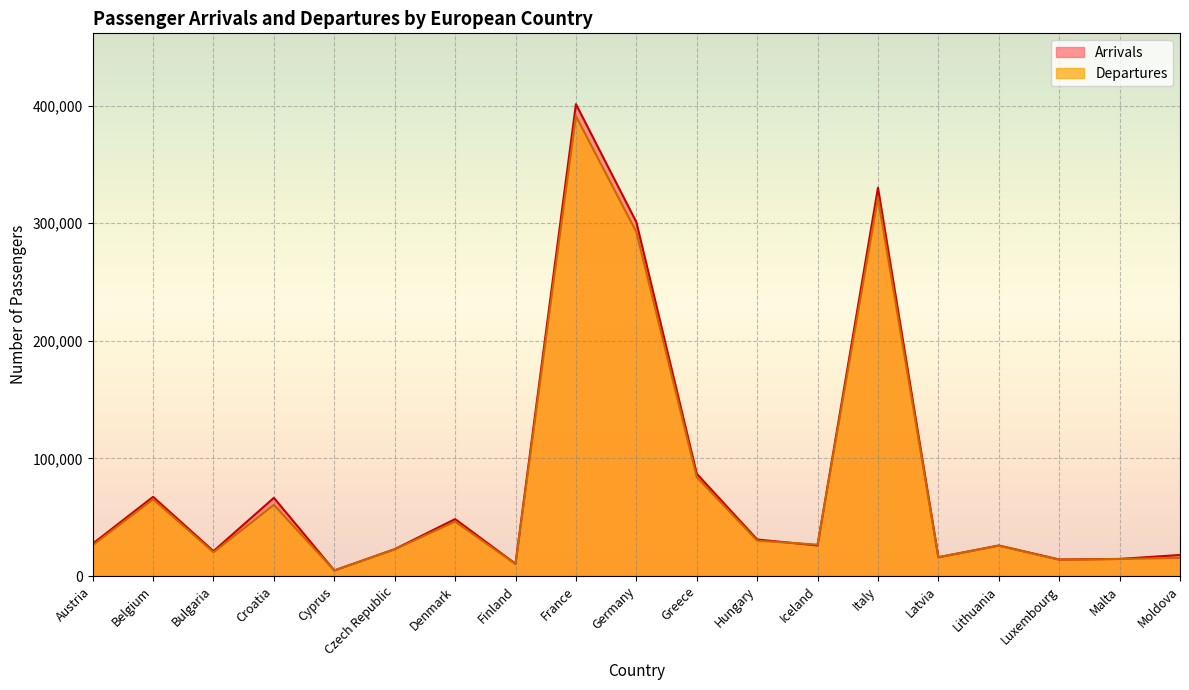

What is the highest value of the Departures series?

391177